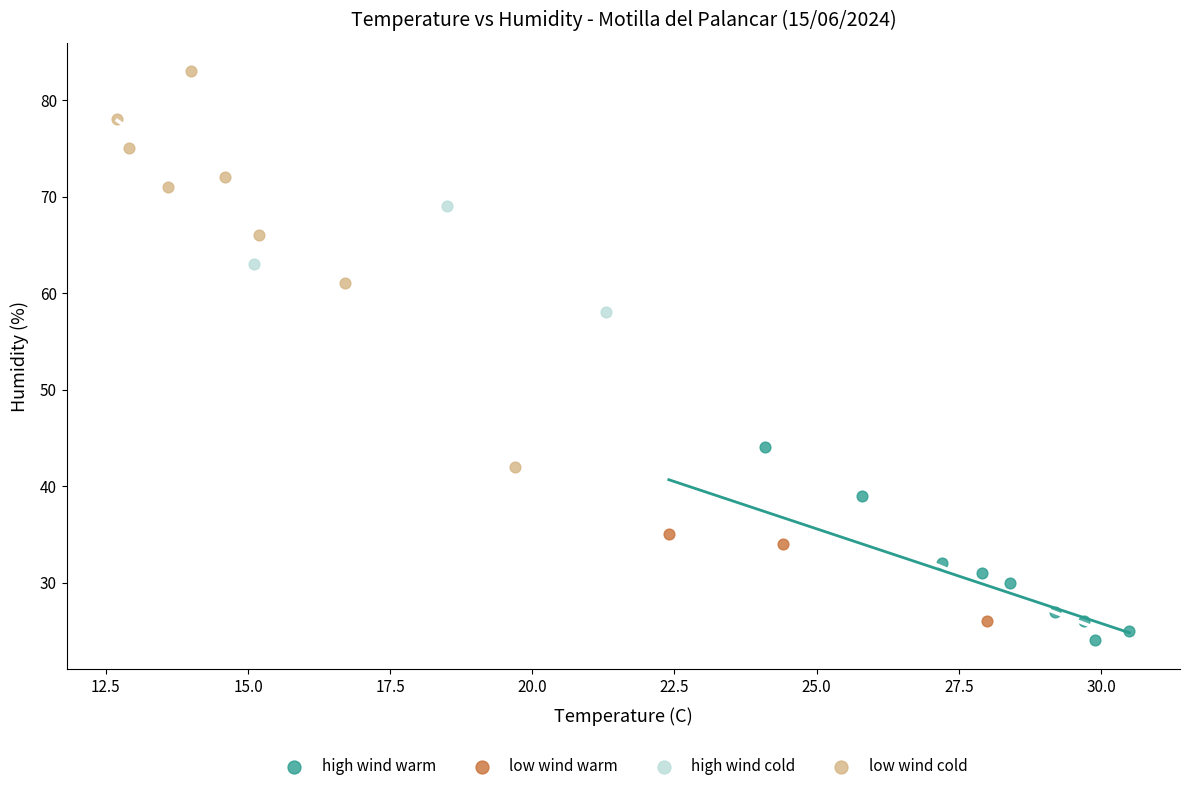

Which series contains the highest Y value?

low wind cold